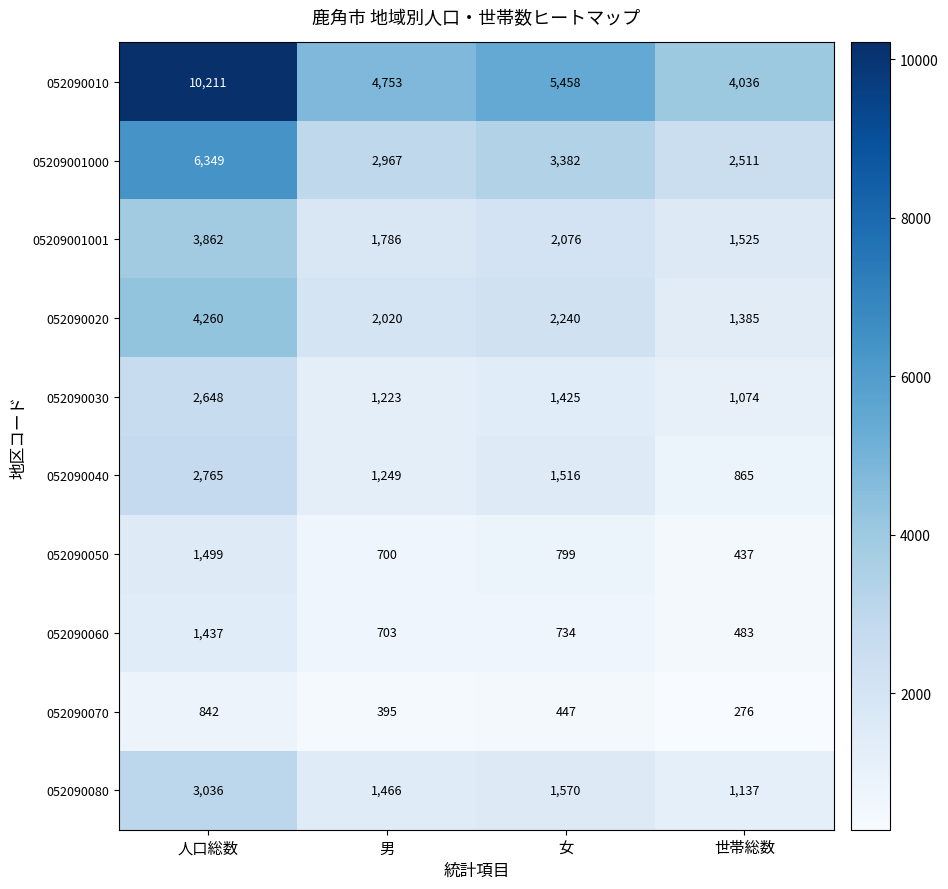

At which category is the sum across all series the highest?

人口総数